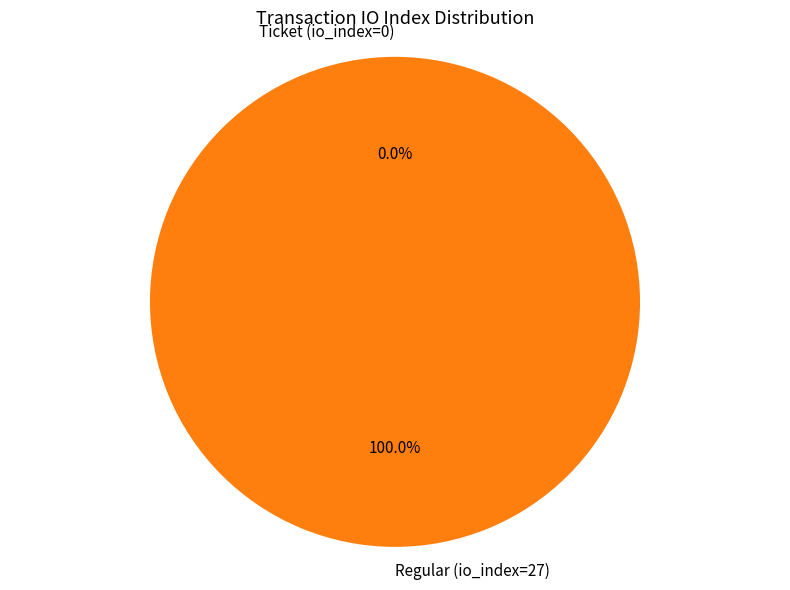

Does any single category account for the majority?

Yes